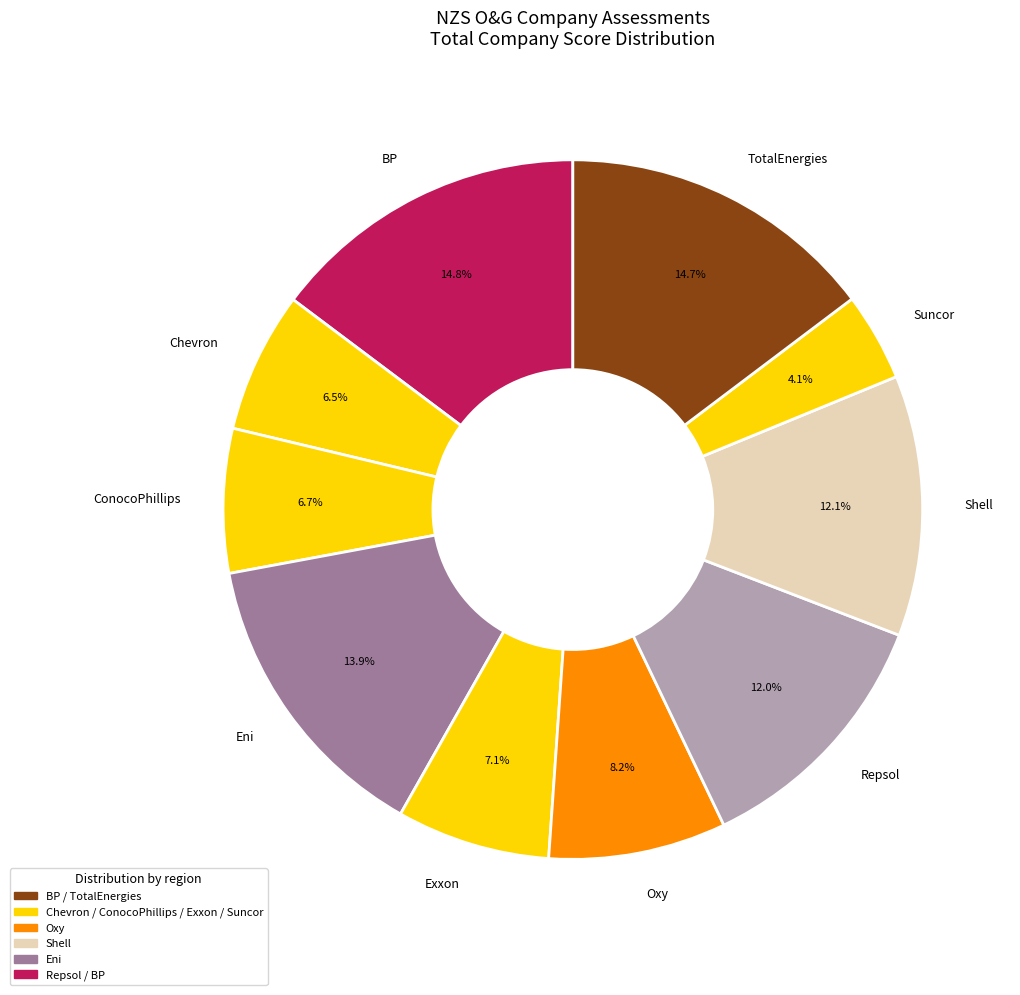

Which slice is the smallest?

Suncor